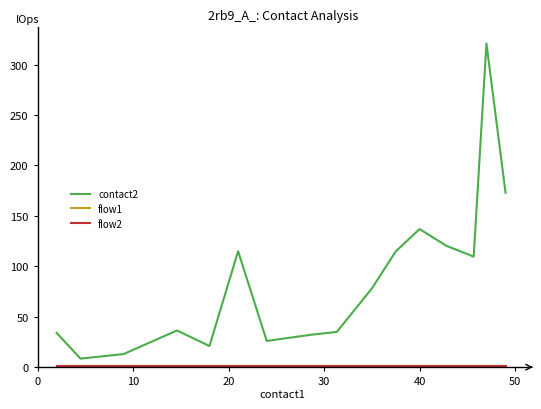

What is the maximum value for flow2?

1.0